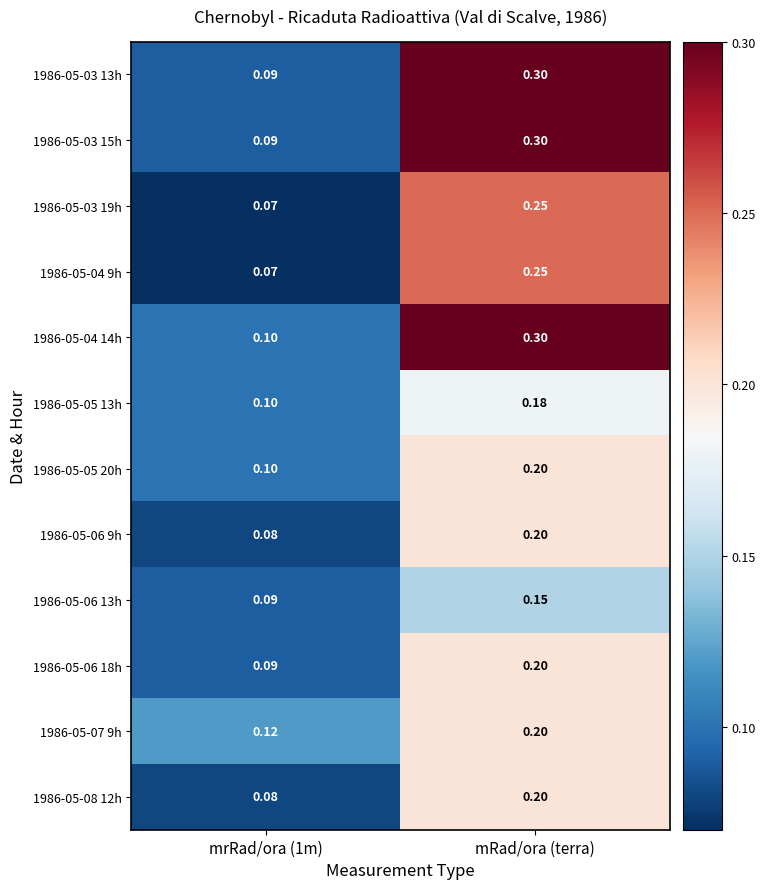

At which category does the chart reach its peak across all series?

mRad/ora (terra)